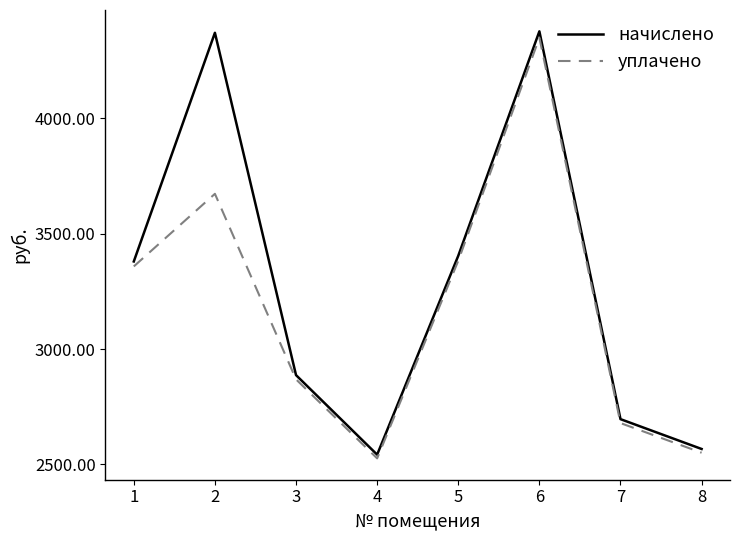

What is the smallest value displayed?

2526.3